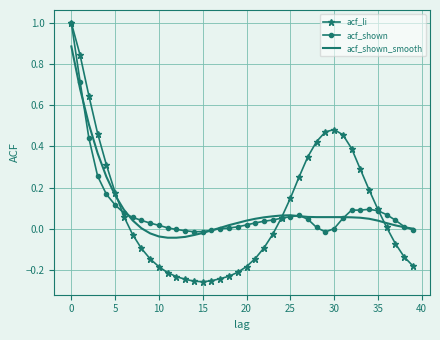

Count the number of categories in the chart.

40